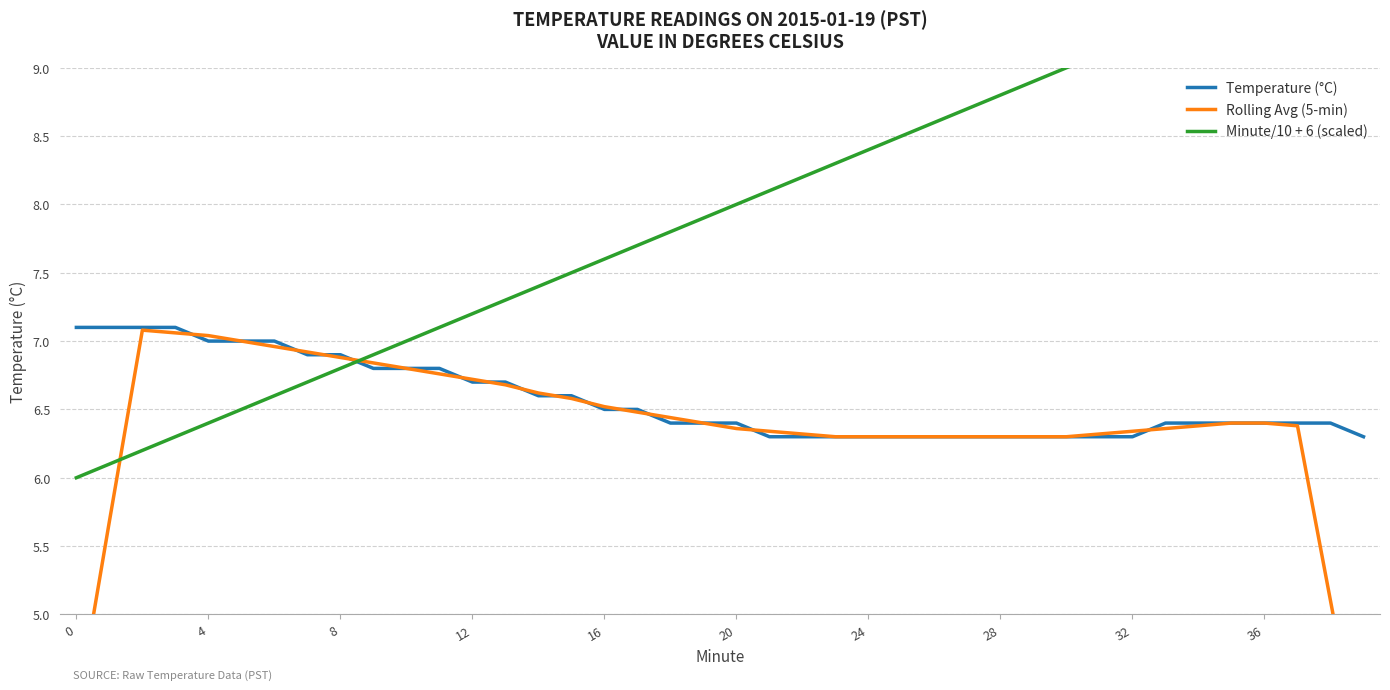

Between 0 and 32, which series saw the biggest shift?

Minute/10 + 6 (scaled)